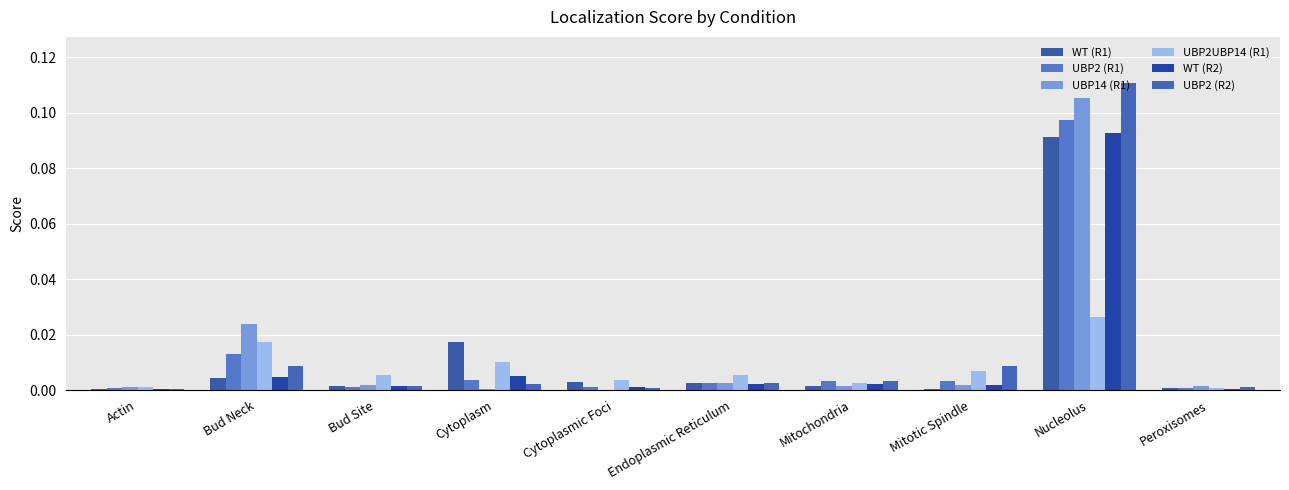

At which category does the chart reach its minimum across all series?

Cytoplasmic Foci